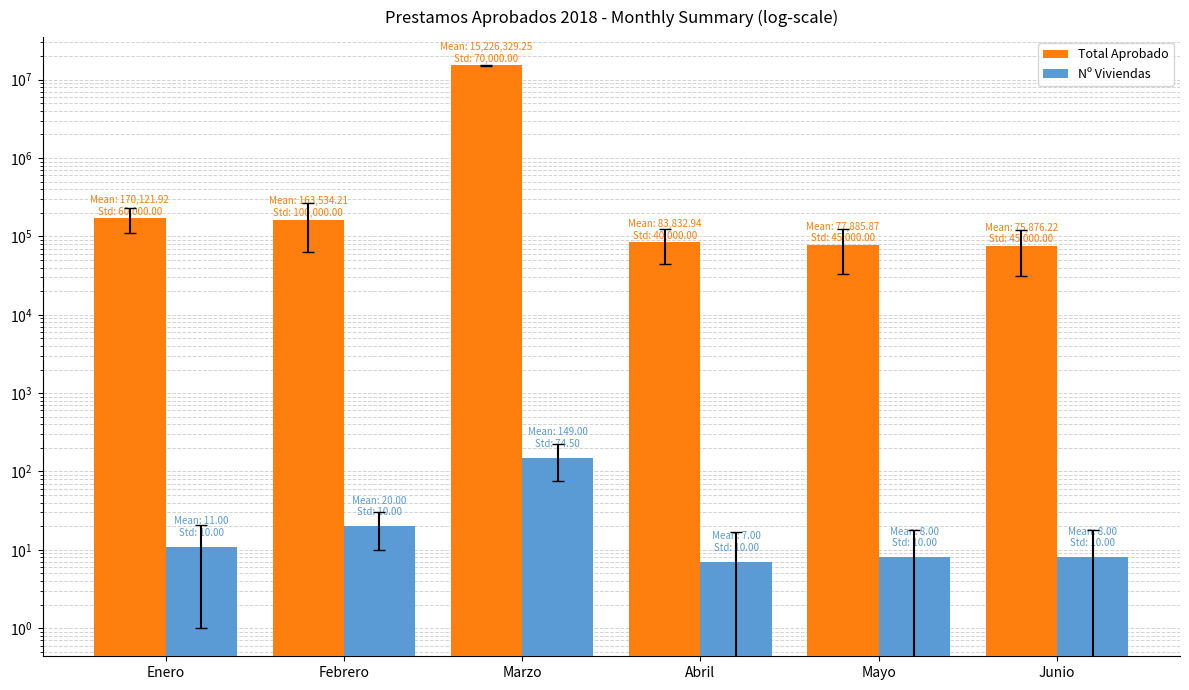

Where is Total Aprobado nearest to the value 7651102?

Enero